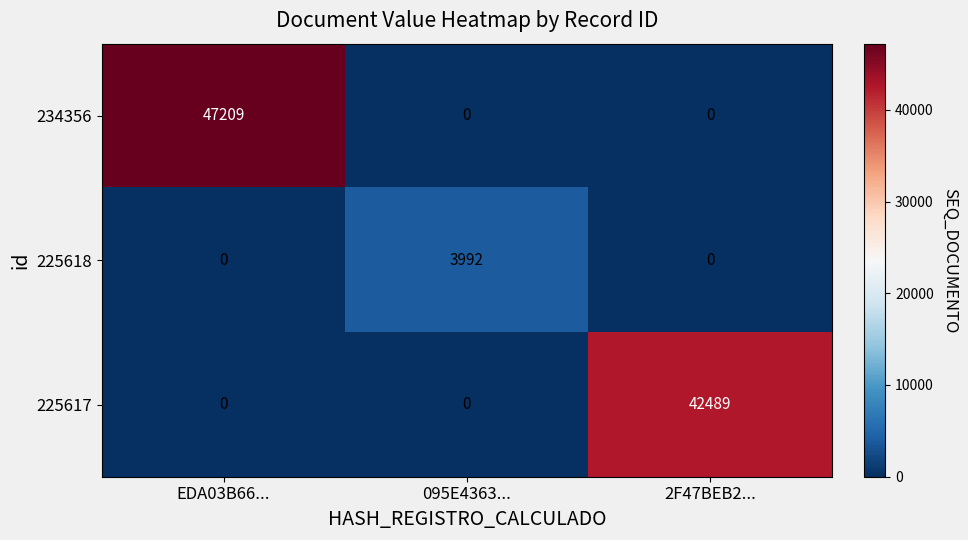

What is the difference between the maximum and minimum values in the 234356 series?

47209